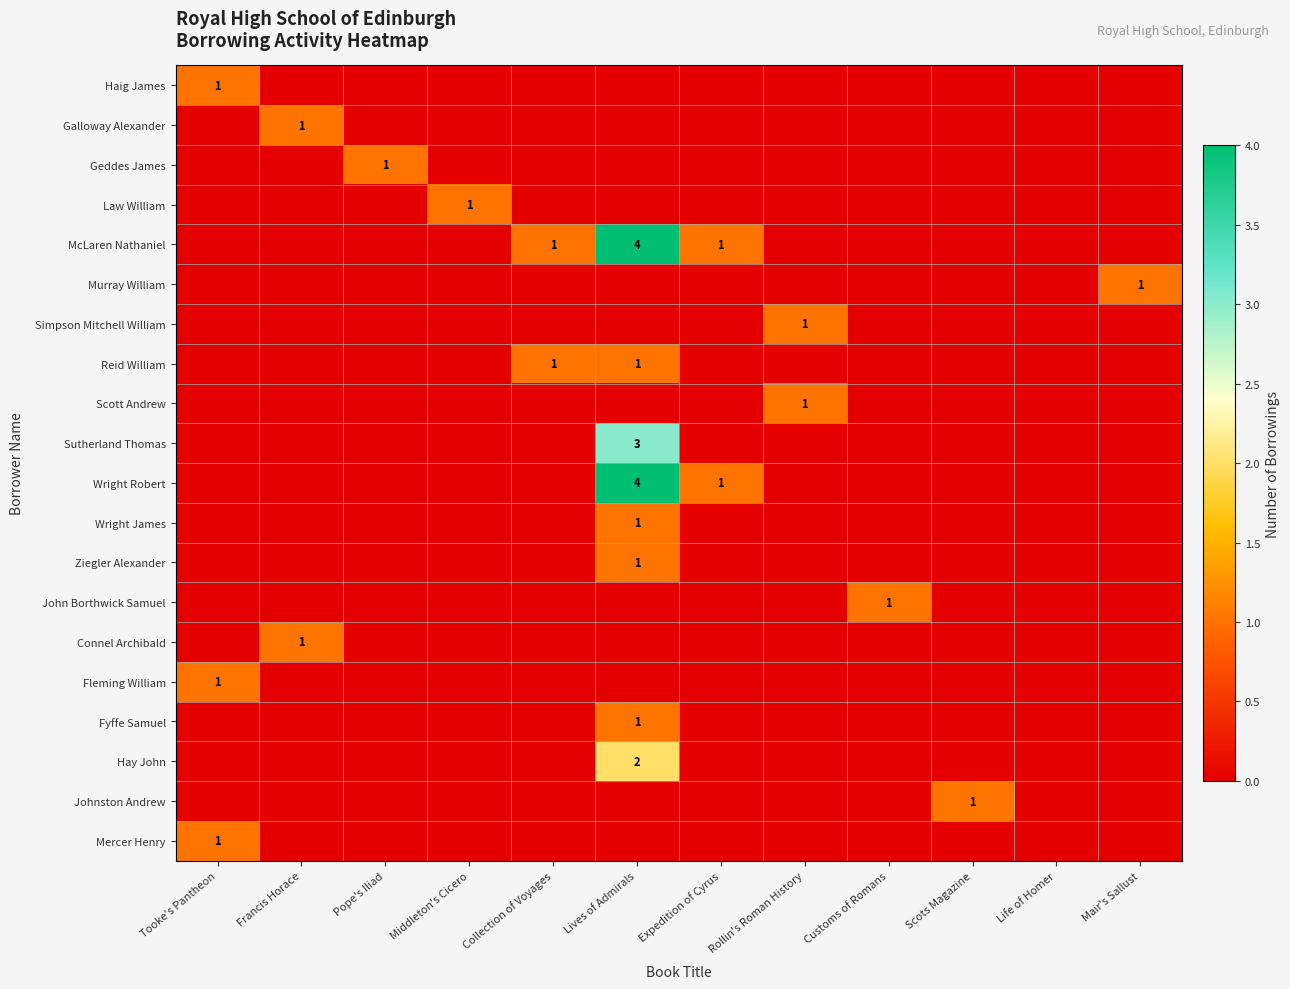

Which has a higher value, Tooke's Pantheon or Lives of Admirals?

Tooke's Pantheon